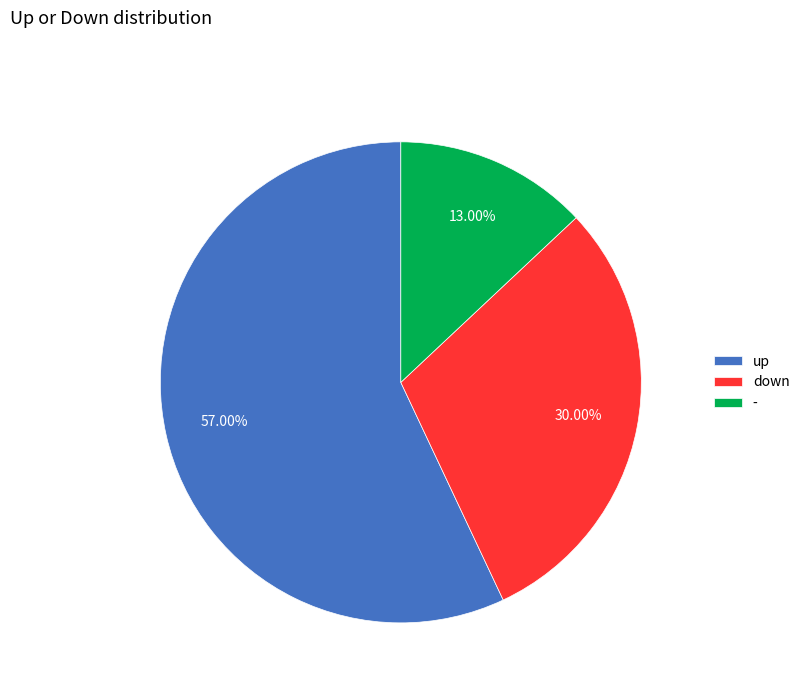

True or false: down accounts for 30% of the total.

True